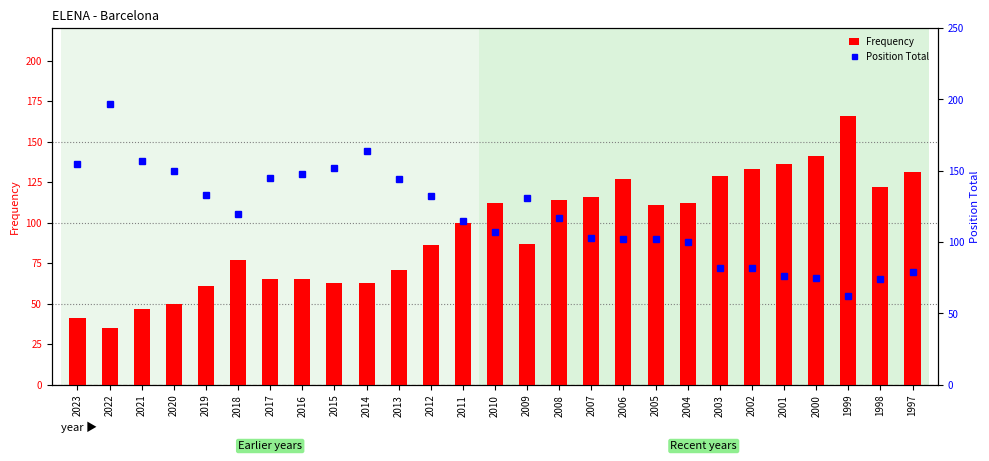

True or false: Position Total has a value of 129 at 1997.

False